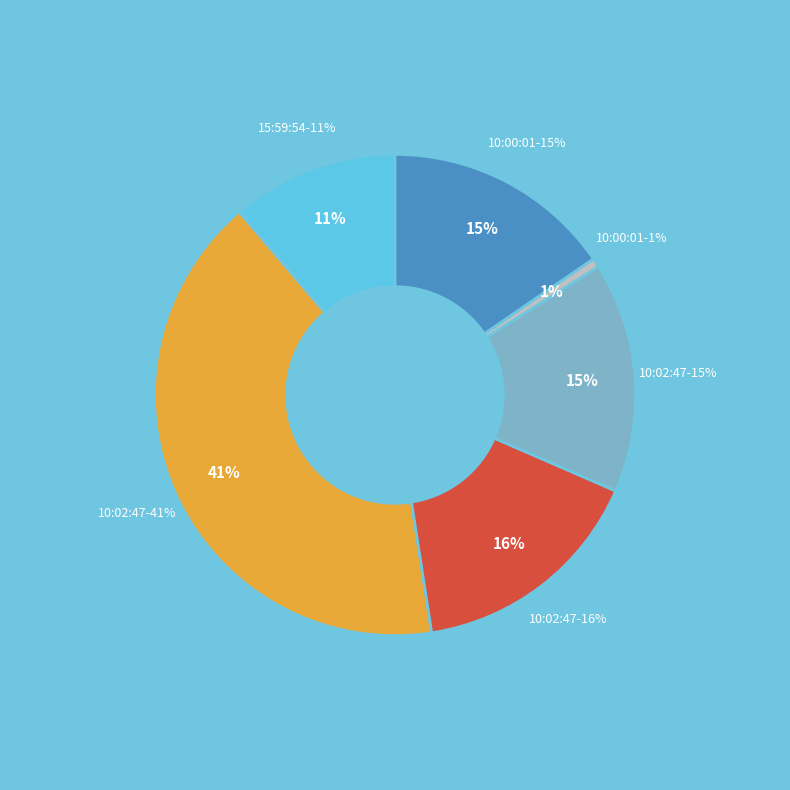

Approximately how many times larger is the value at 10:02:47 (1285) compared to 15:59:54?

3.7